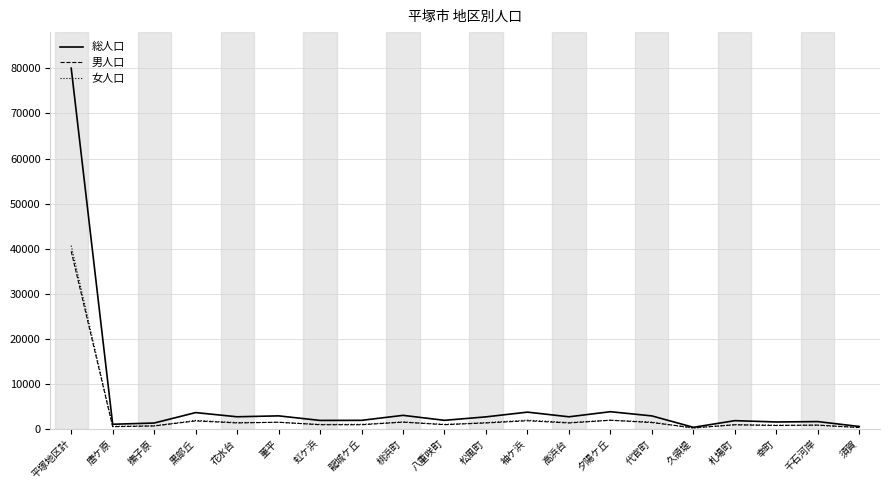

True or false: 女人口 has more than 2 points higher than both neighbors.

True